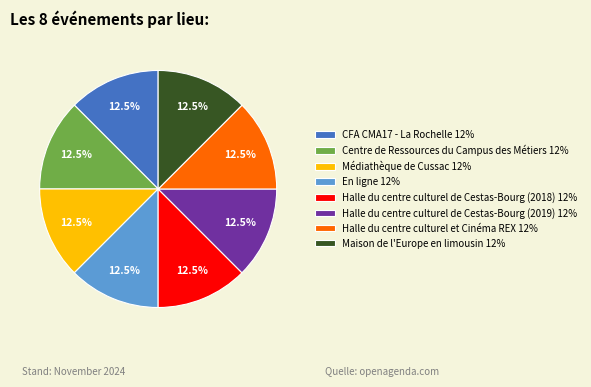

Approximately how many times larger is the value at Halle du centre culturel de Cestas-Bourg (2019) 12% compared to CFA CMA17 - La Rochelle 12%?

1.0